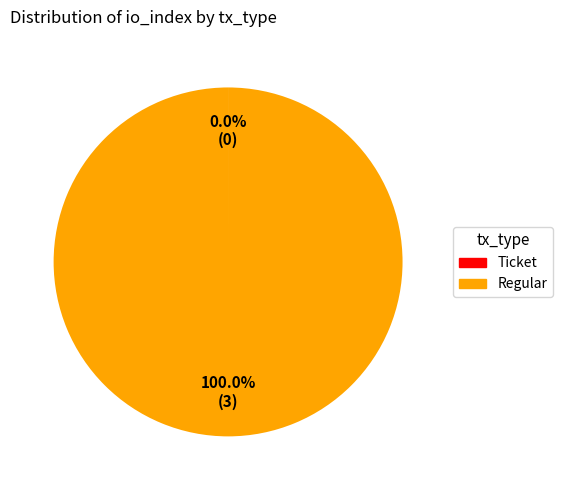

Does any single category account for the majority?

Yes